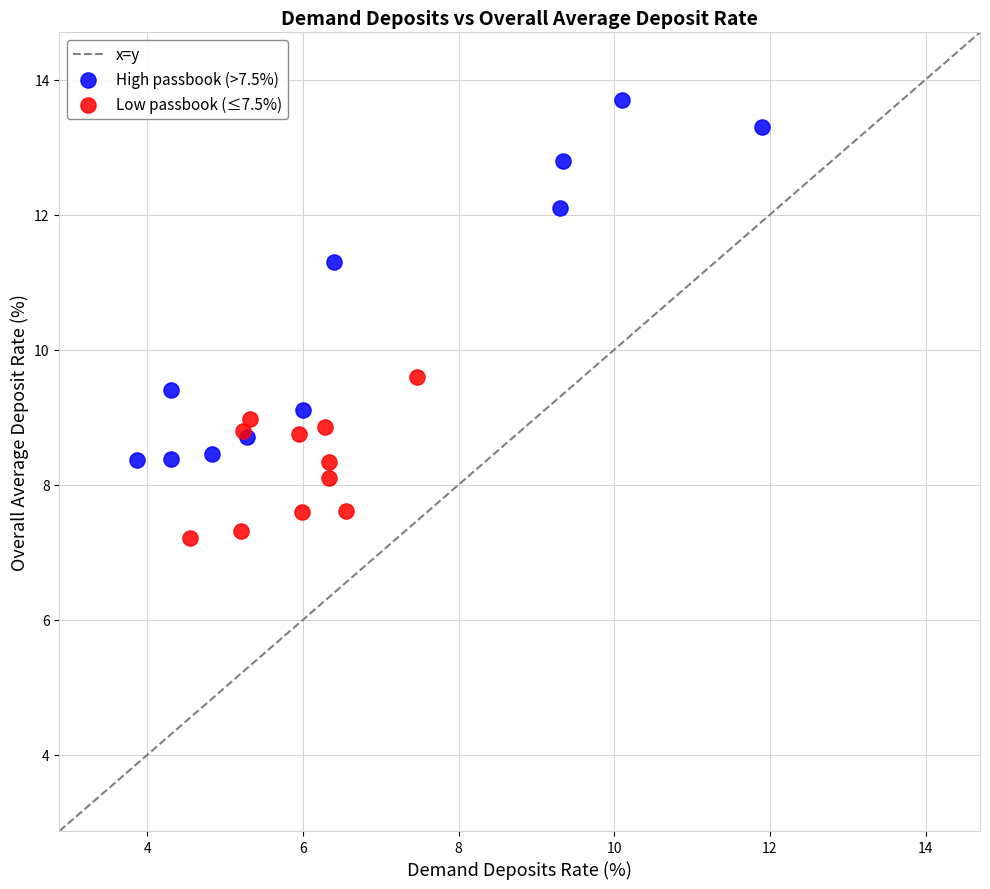

Which series reaches the maximum Y coordinate?

High passbook (>7.5%)